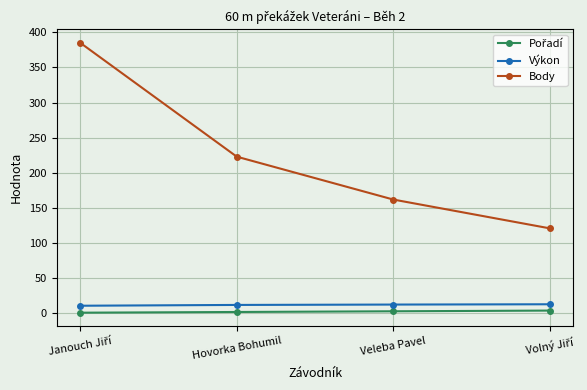

The Body series shows 316.5 at Hovorka Bohumil. True or false?

False